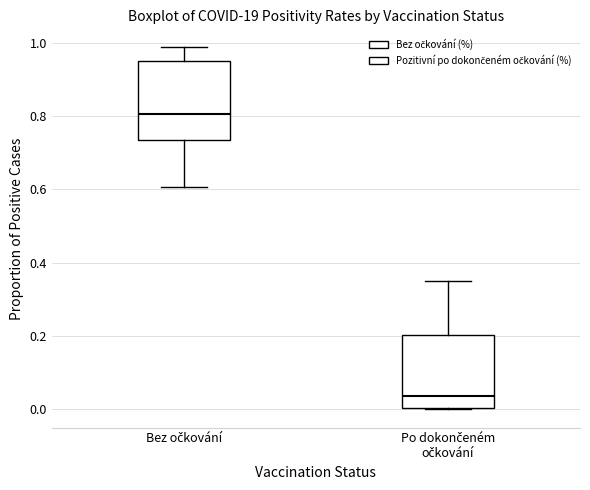

Where is the upper edge of the box for Po dokončeném očkování on the y-axis? The values are not printed on the chart, so give them approximately, as read against the axis.

0.20